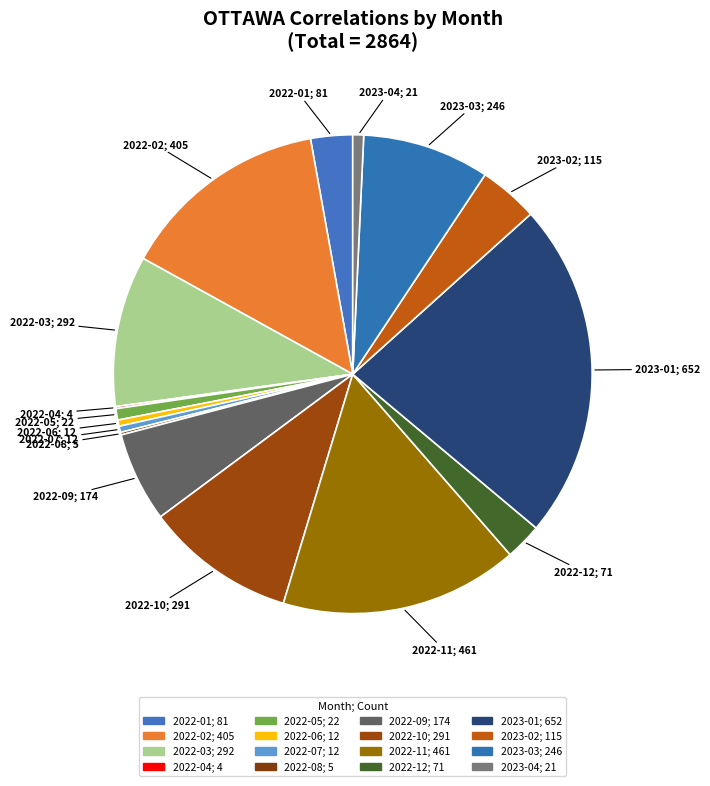

Is it true that 2022-05 is 16% of the pie?

False